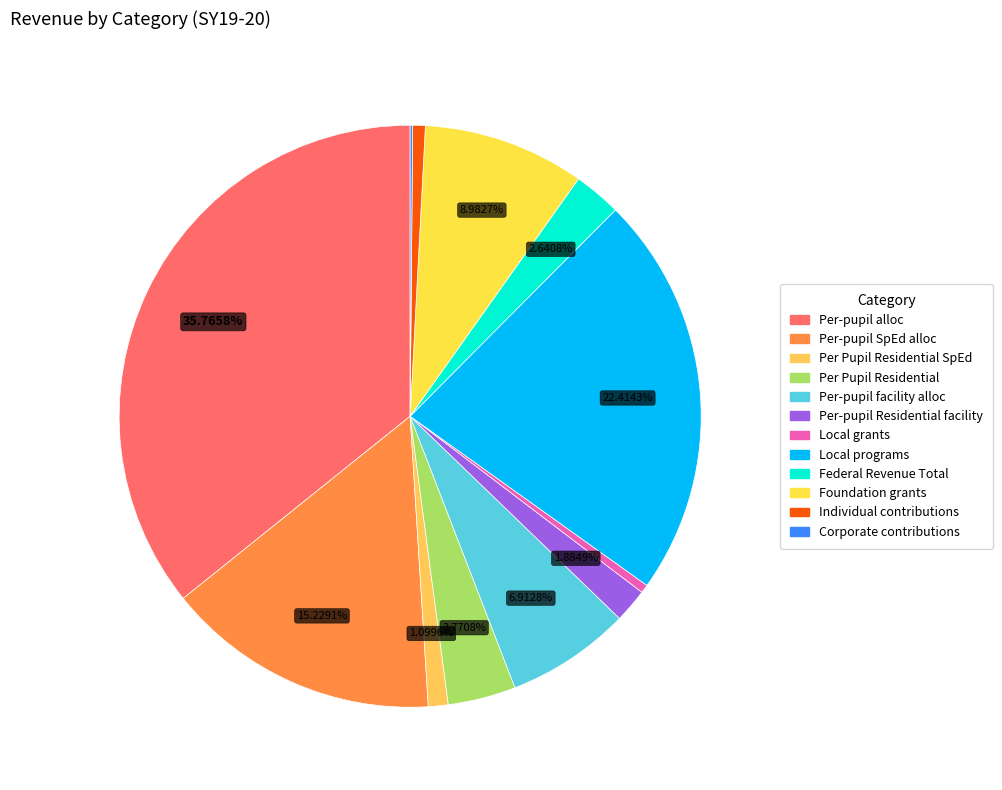

To the nearest percent, what is the average slice percentage?

8%